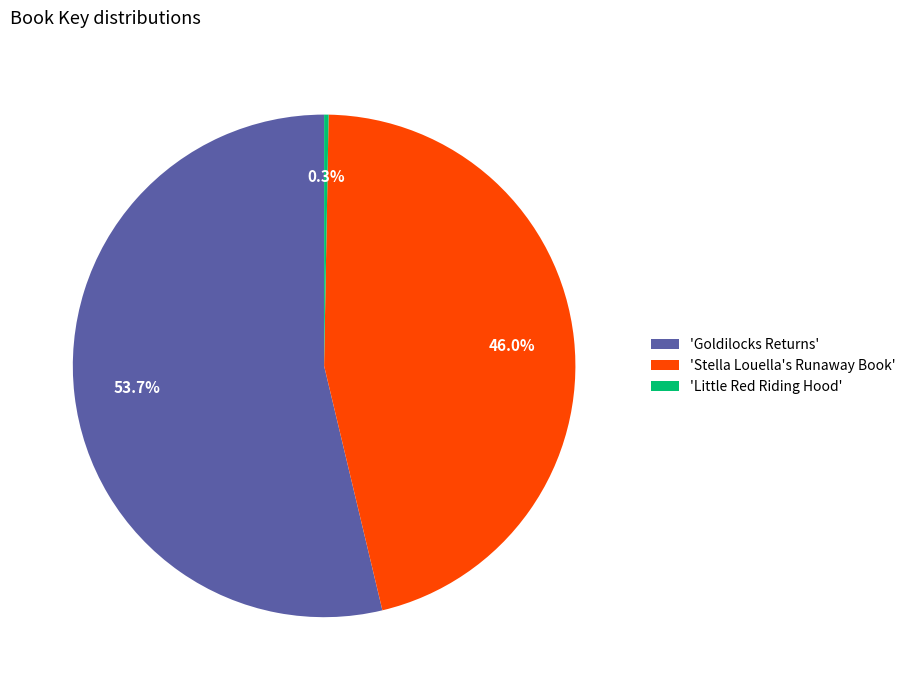

Which has a higher value, 'Stella Louella's Runaway Book' or 'Little Red Riding Hood'?

'Stella Louella's Runaway Book'